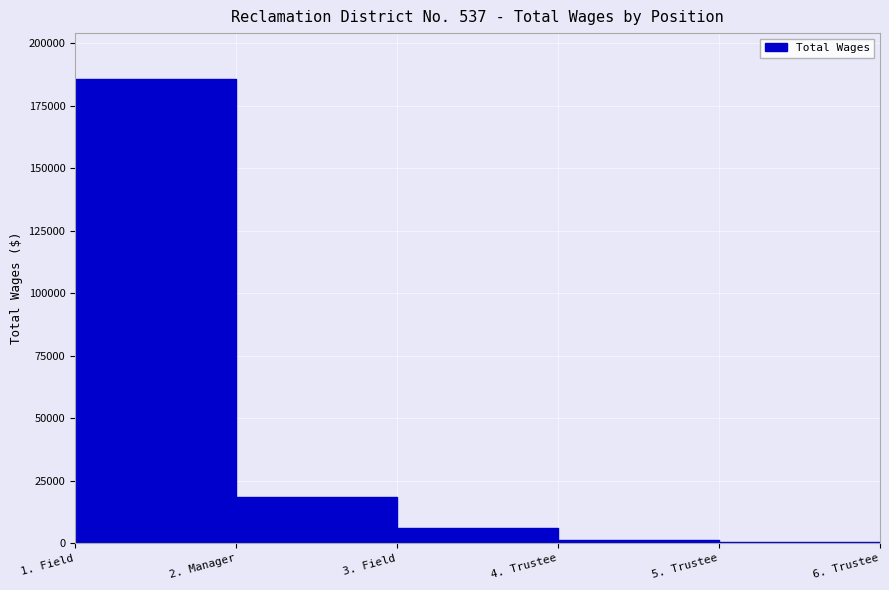

Reading left to right, transcribe all the data shown in this chart.

1. Field=185547	2. Manager=18554	3. Field=6085	4. Trustee=1245	5. Trustee=345	6. Trustee=0